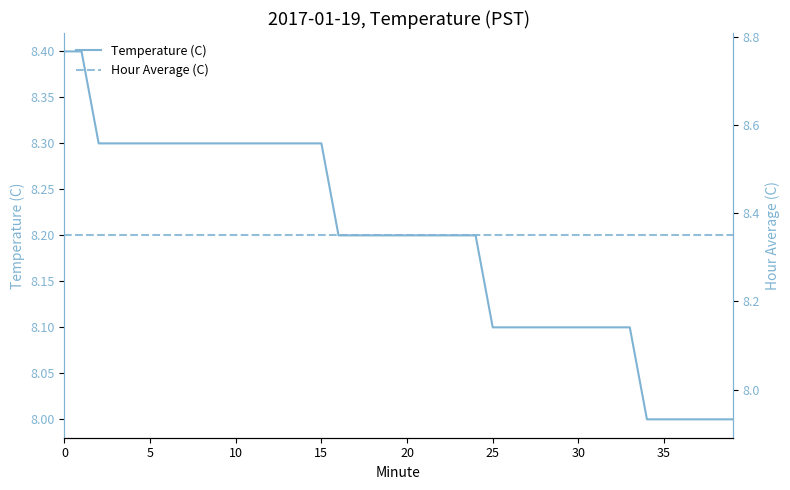

What is the lowest value of the Temperature (C) series?

8.0